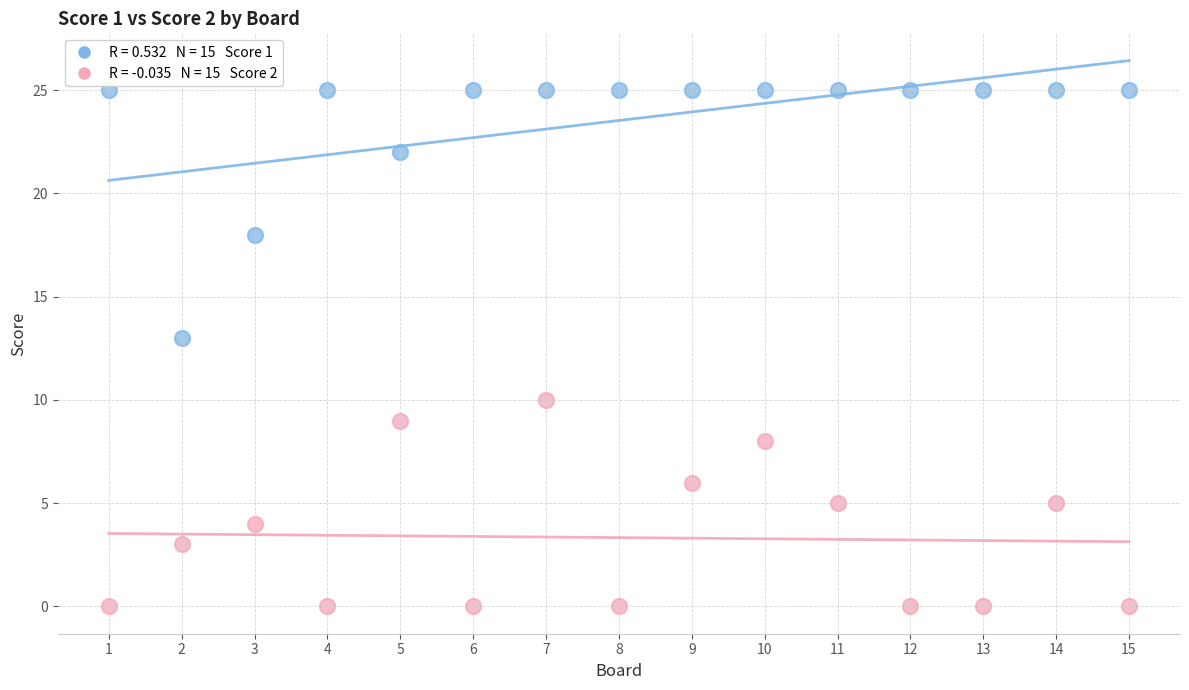

Across all data points, what is the range of Y values (max minus min)?

25